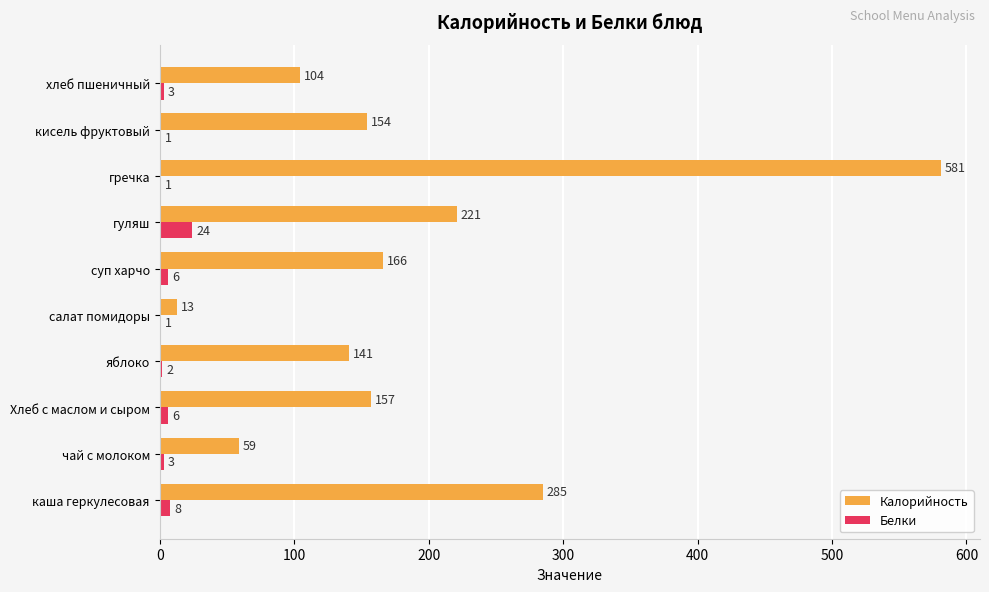

Which category has the highest value across all series?

гречка